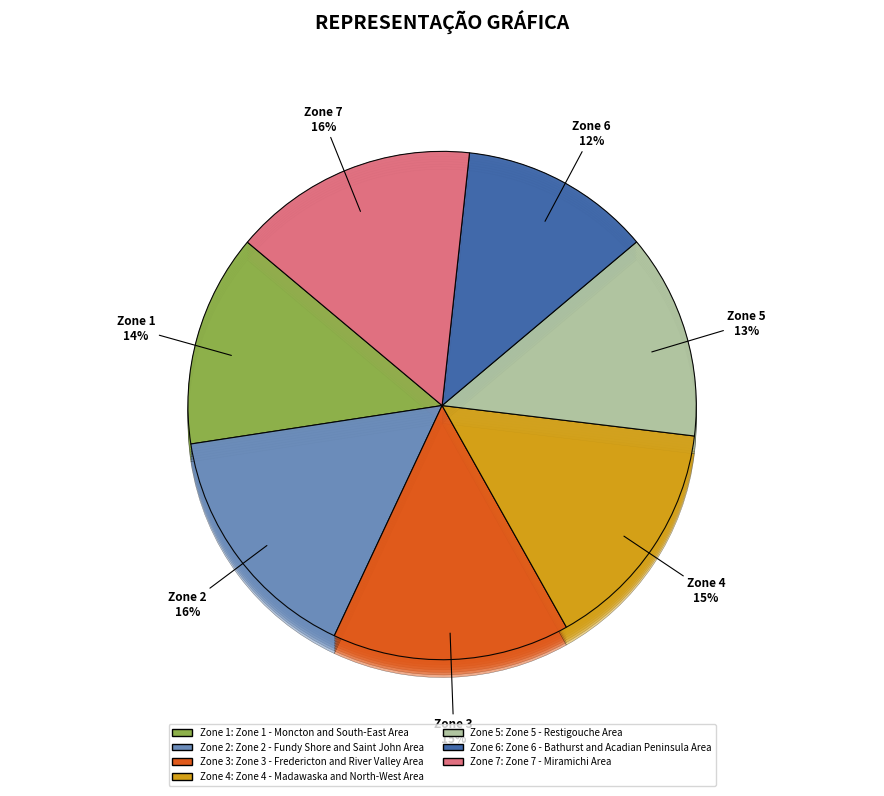

Does Zone 7 - Miramichi Area account for over 50% of the chart?

No